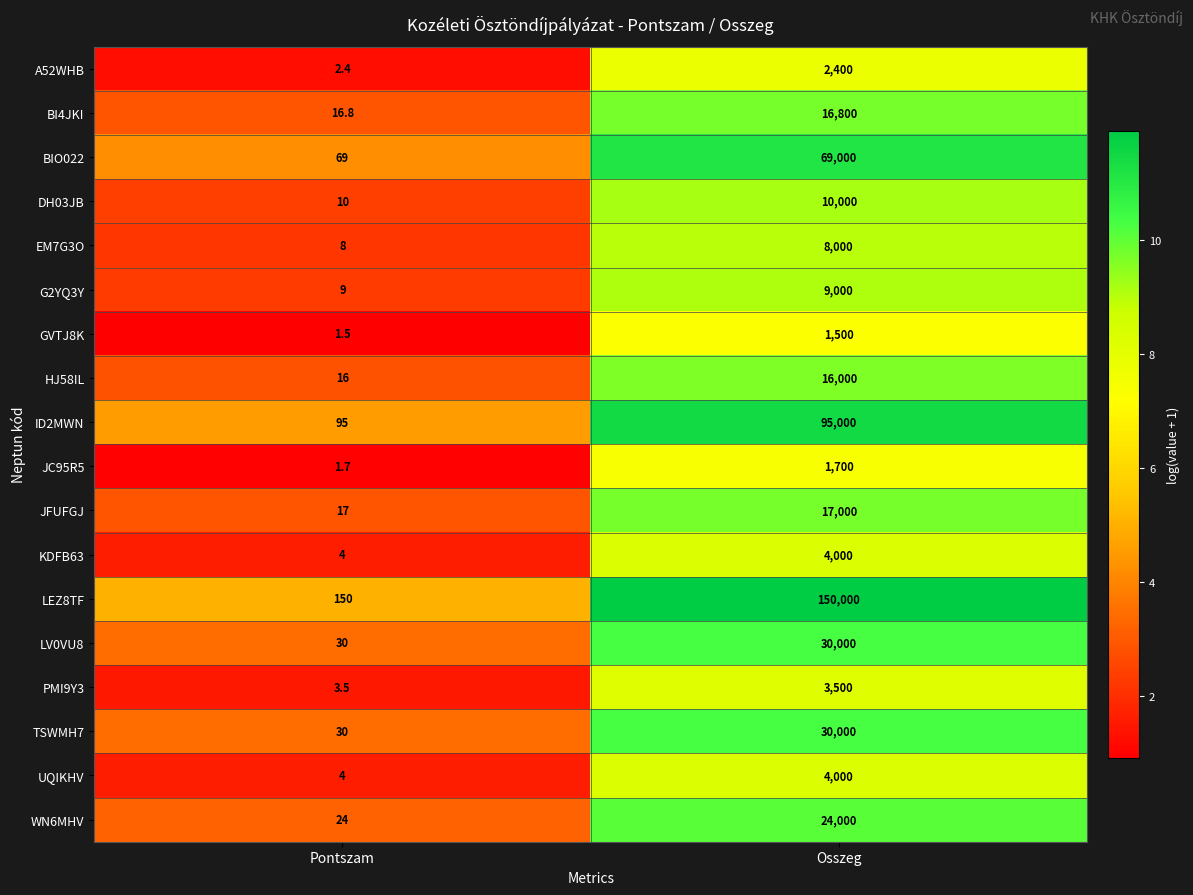

What is the minimum value shown in the chart?

1.5